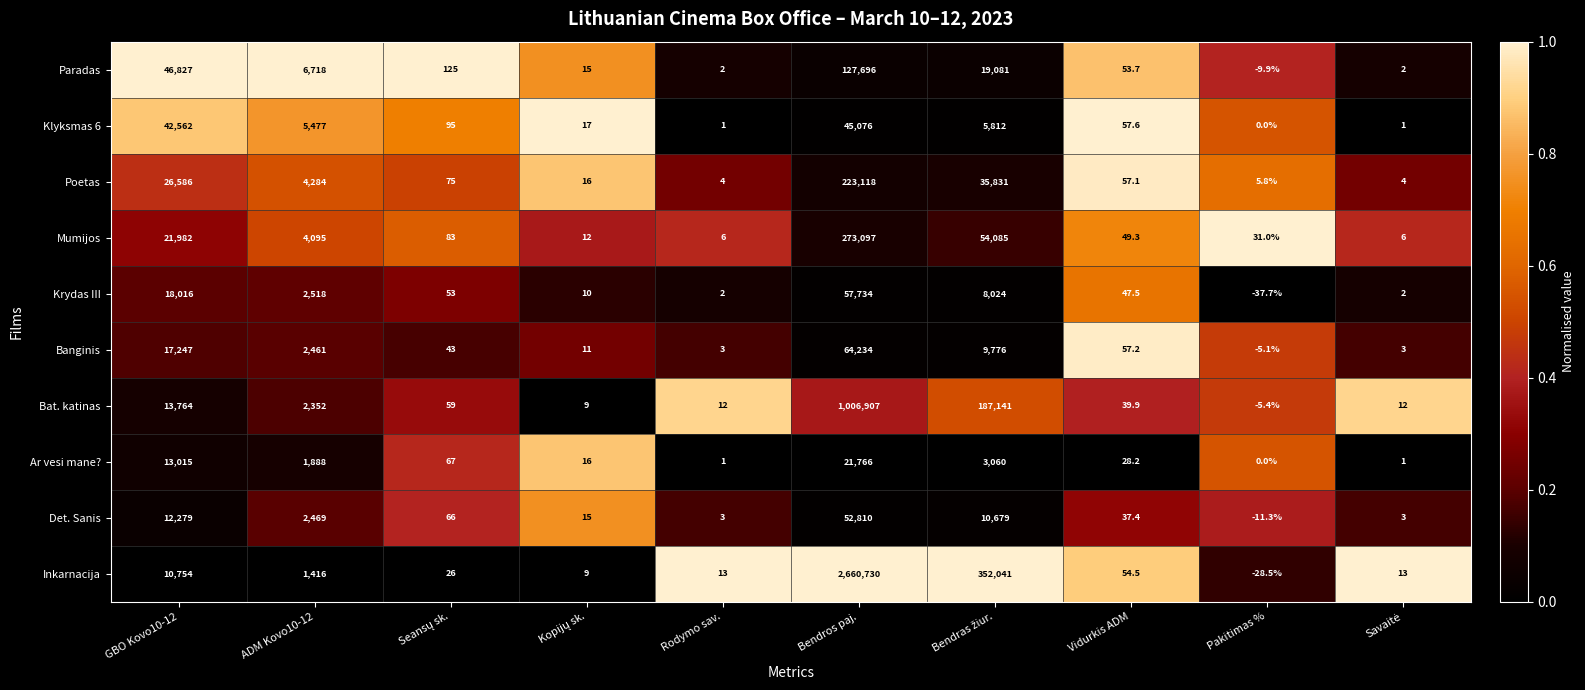

What is the total value across all series at Rodymo sav.?

47.0